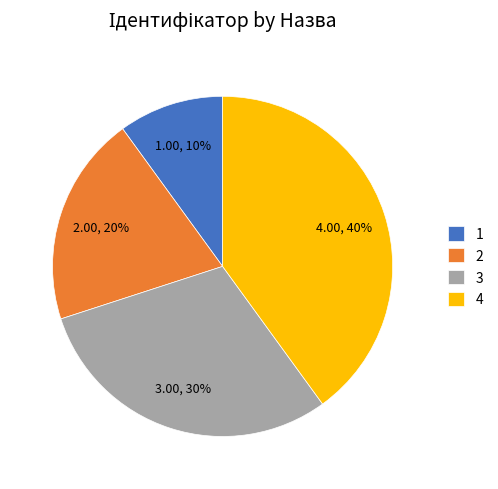

How many slices are in this pie chart?

4